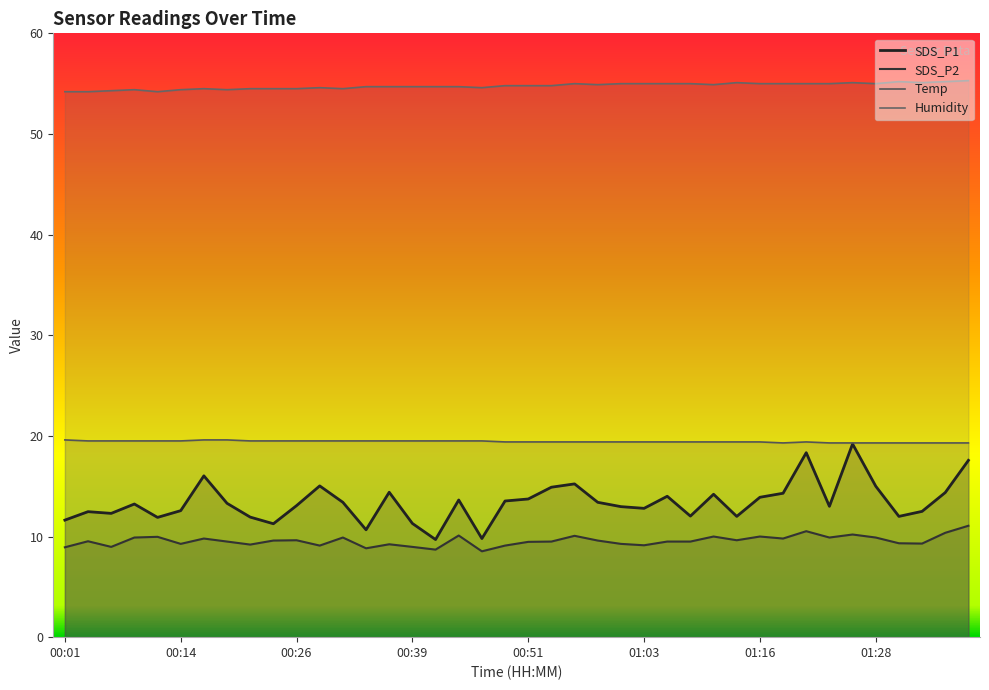

Is the value of SDS_P1 at 00:01 greater than the value of Temp at 01:21?

No